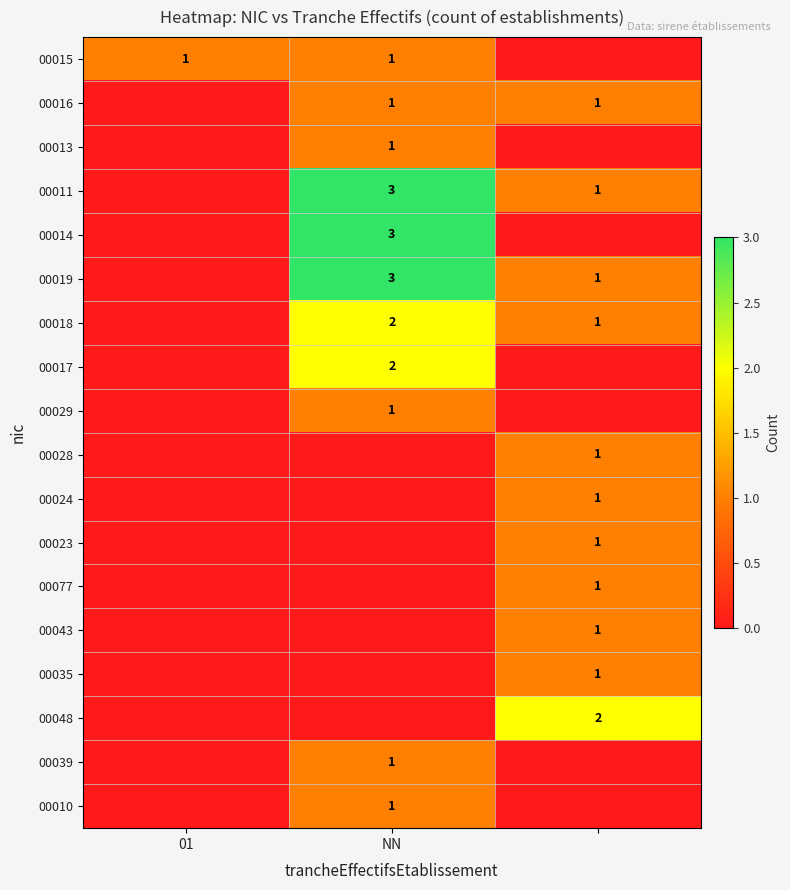

True or false: 00016 has a value of 1 at NN.

True